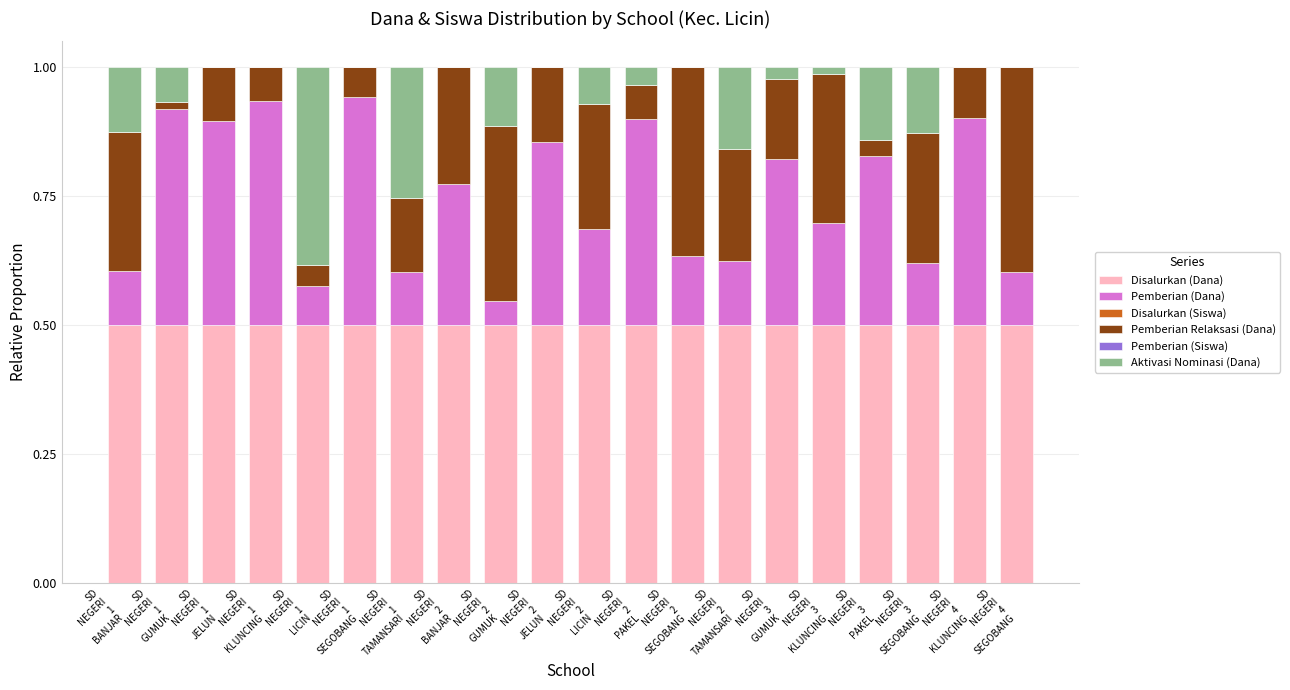

What is the highest value of the Disalurkan (Dana) series?

0.5